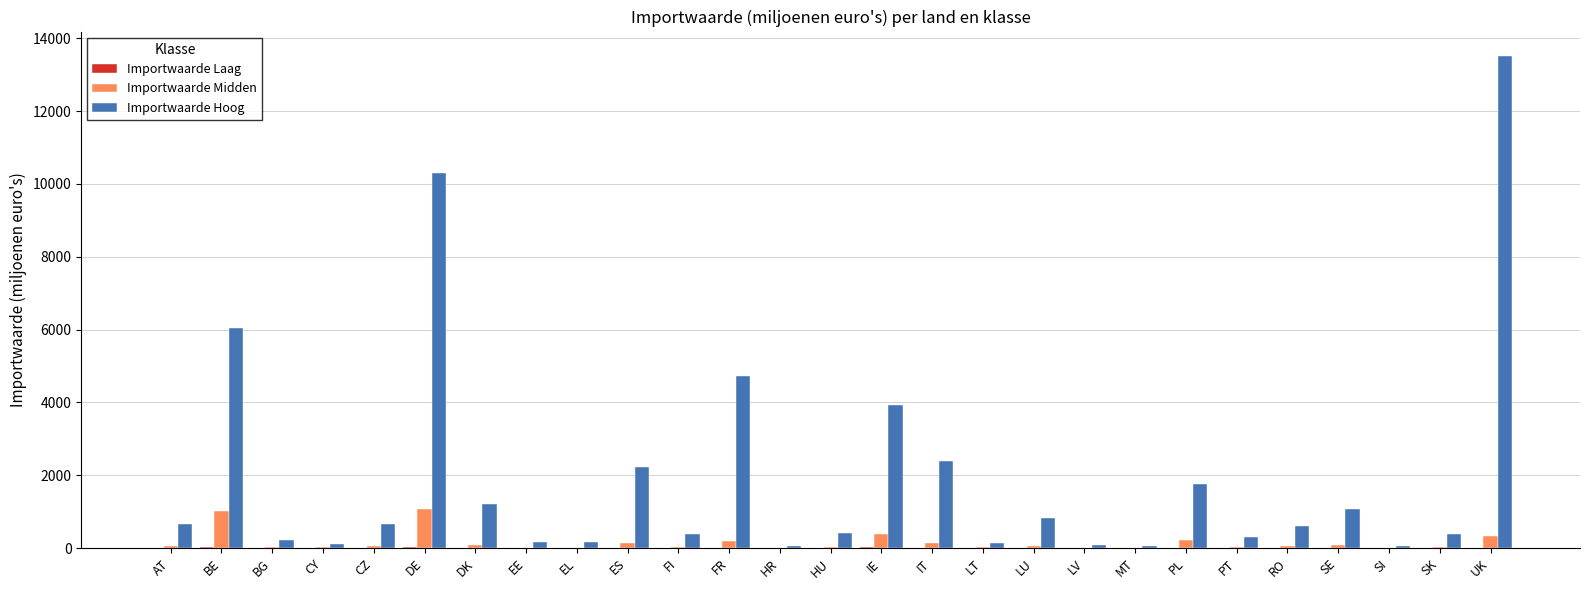

What is the difference between the Importwaarde Hoog values at RO and UK?

12895